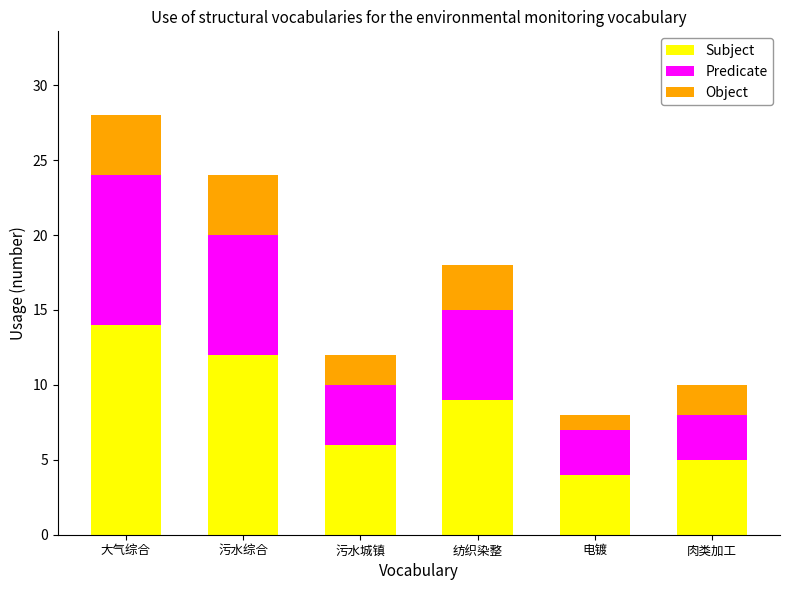

List the labels in order of Subject value, largest first.

大气综合, 污水综合, 纺织染整, 污水城镇, 肉类加工, 电镀